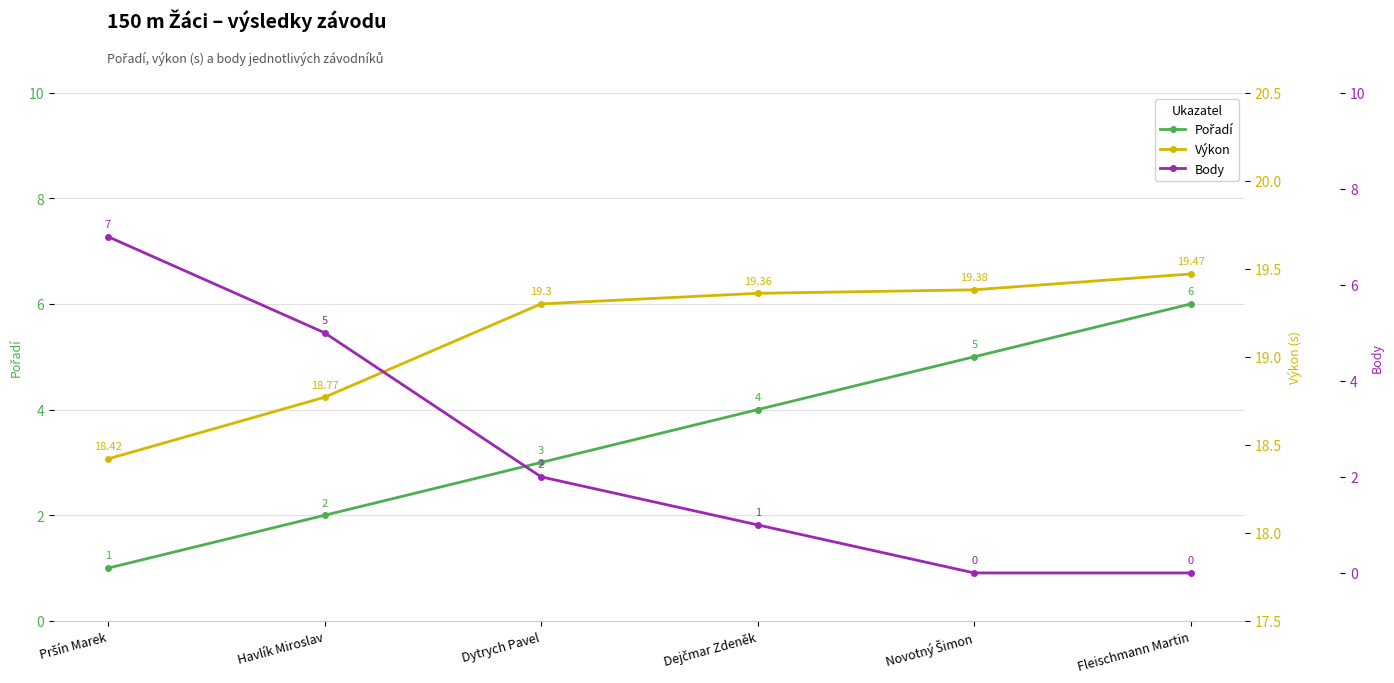

Which has a higher value, Dejčmar Zdeněk or Havlík Miroslav?

Dejčmar Zdeněk